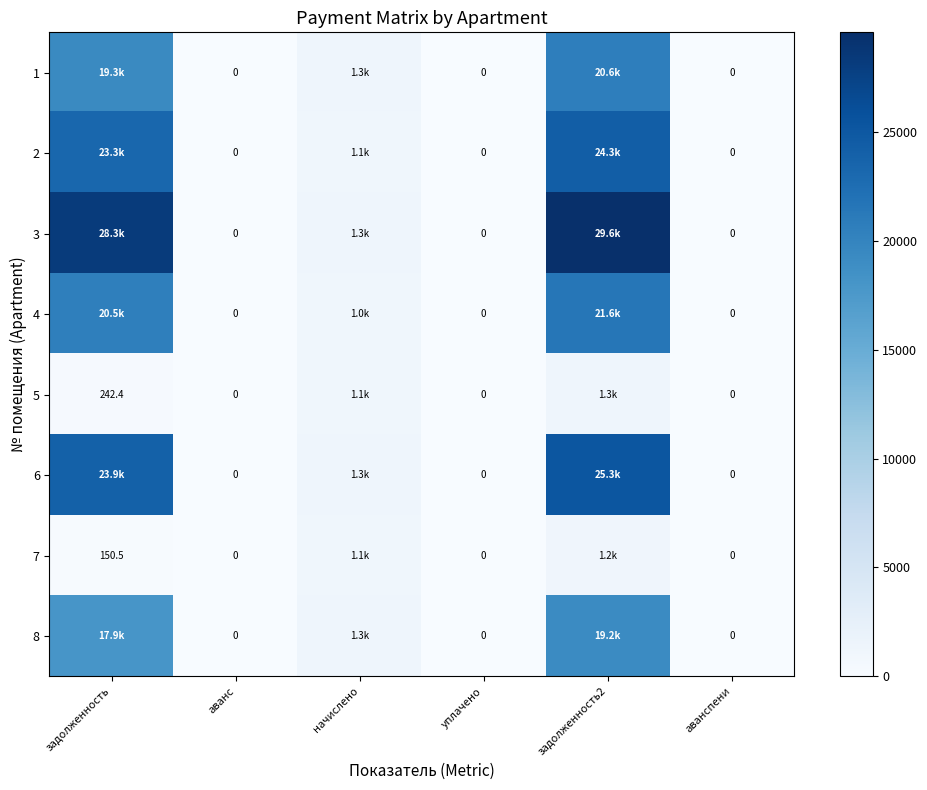

The value of 1 at задолженность2 is 20572.7. True or false?

True